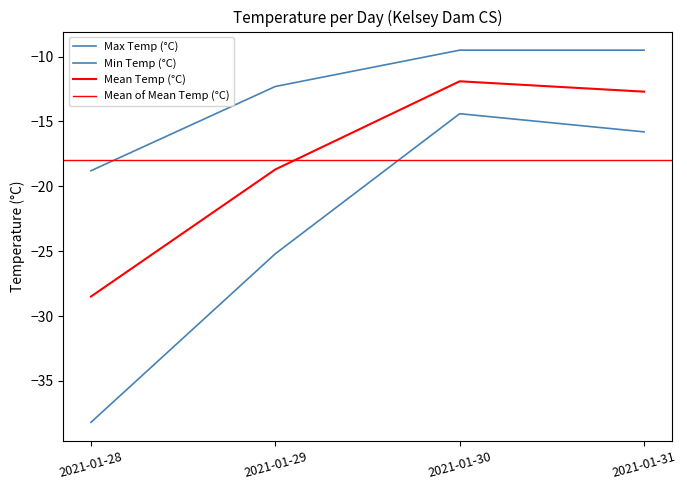

What is the maximum value for Max Temp (°C)?

-9.5